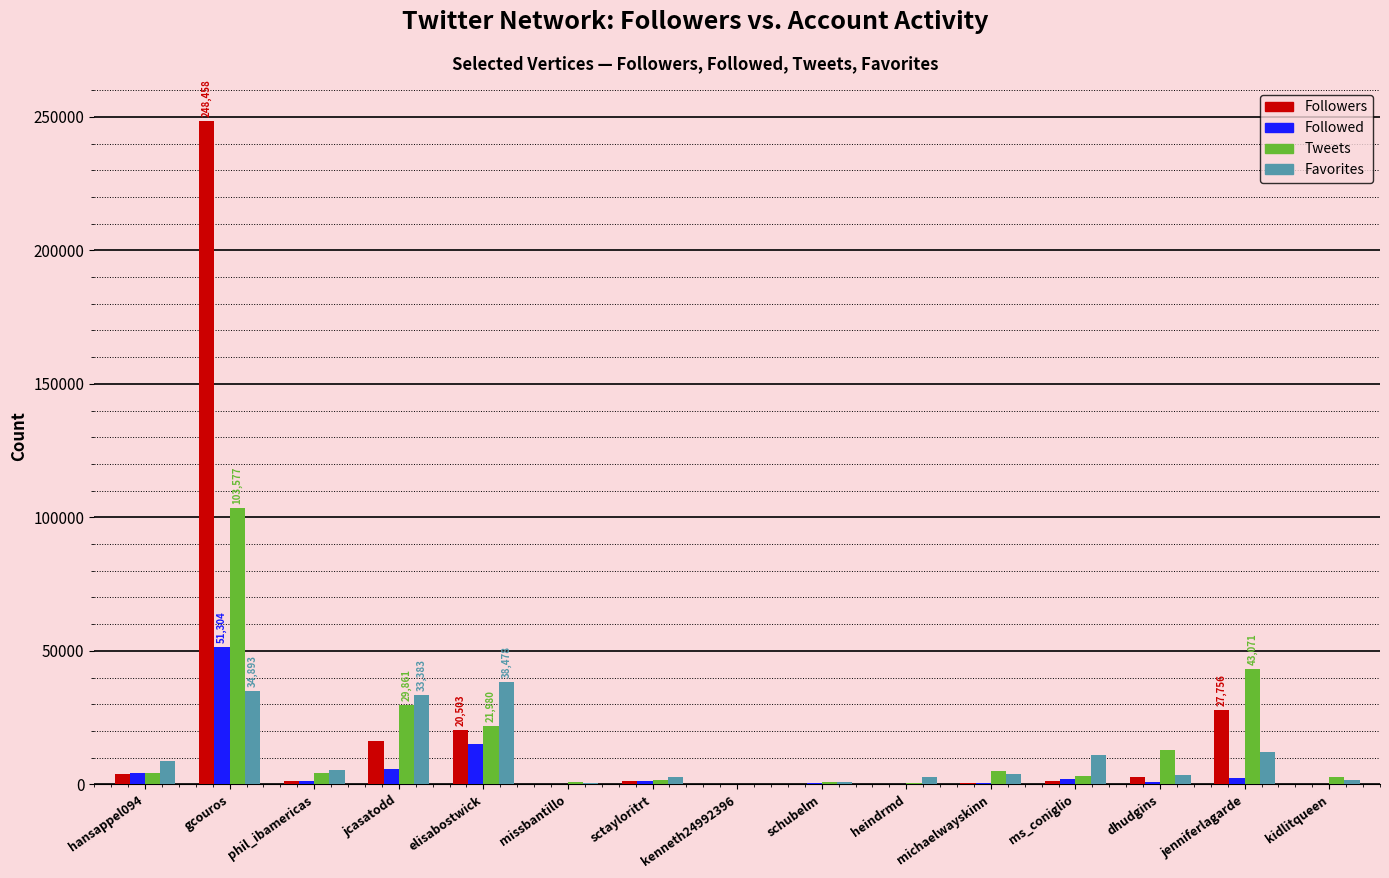

Which series has the largest total across all categories?

Followers